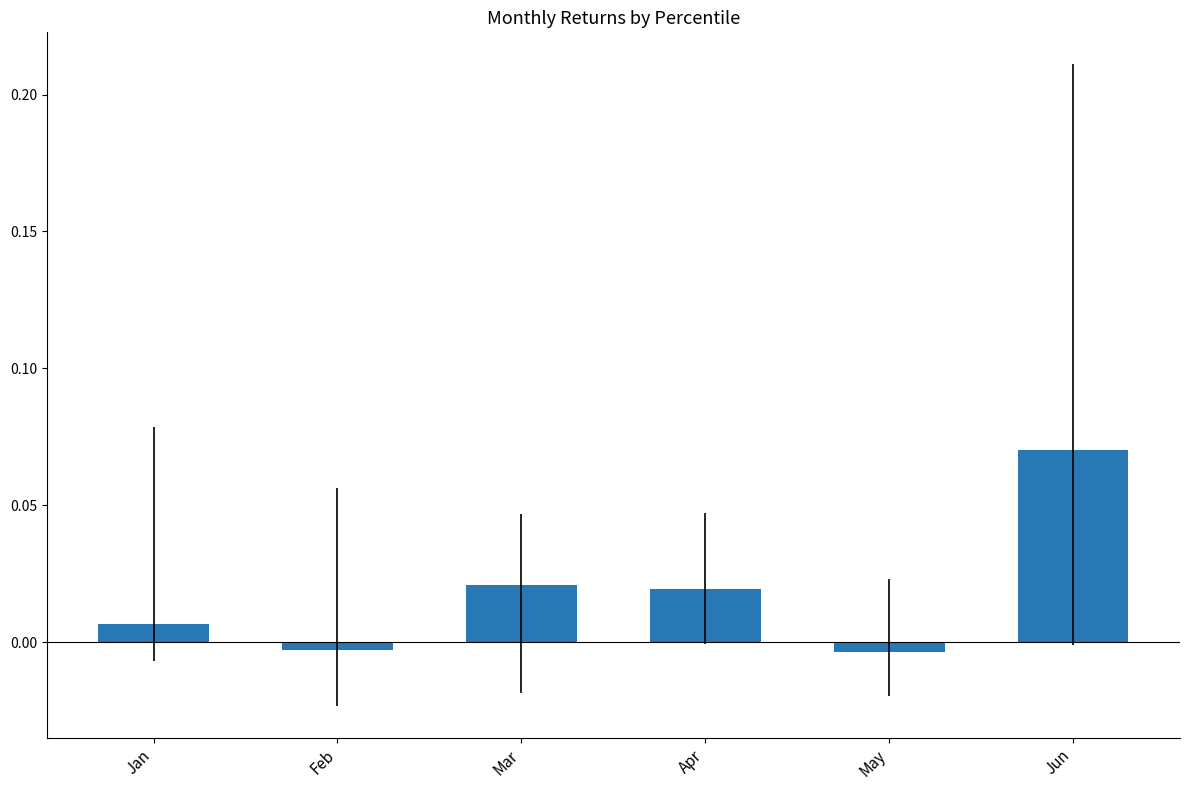

Count the number of values greater than 0.

4